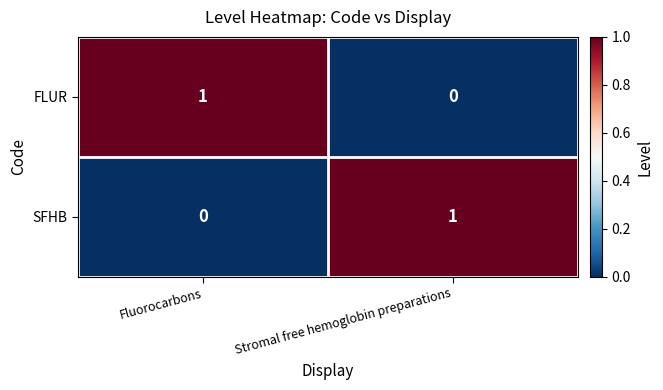

True or false: SFHB has a value of -1 at Fluorocarbons.

False